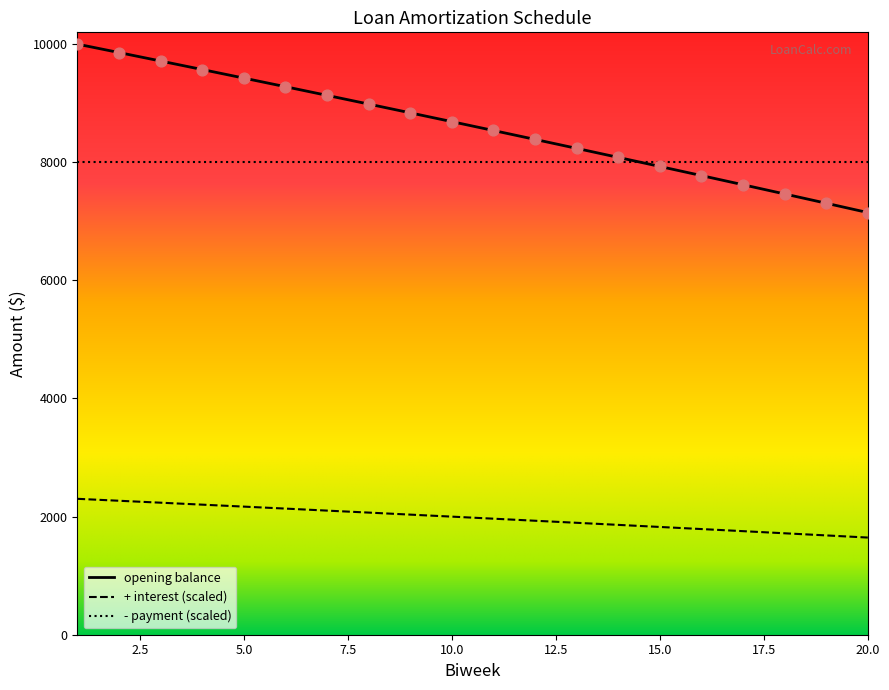

Which series has the largest total across all categories?

opening balance